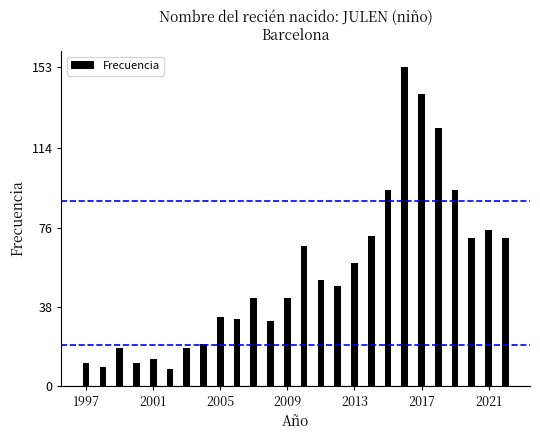

What is the average value?

54